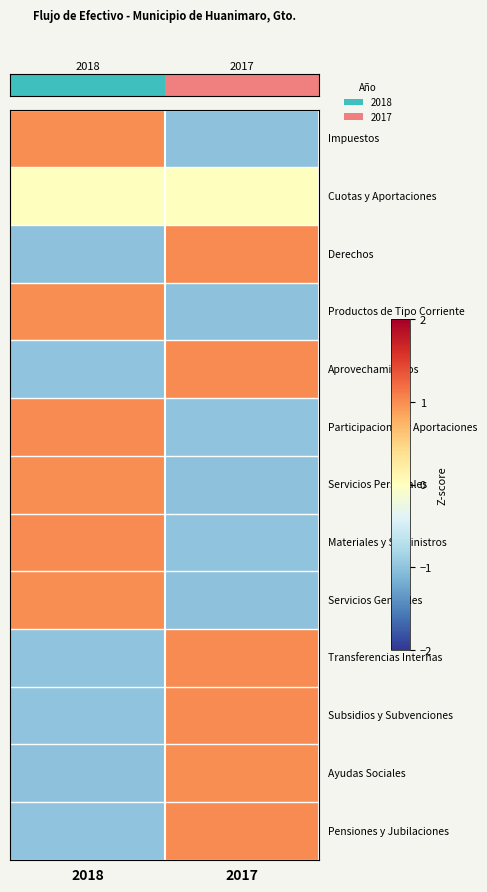

What is the difference between the highest and lowest values at 2018?

2.0